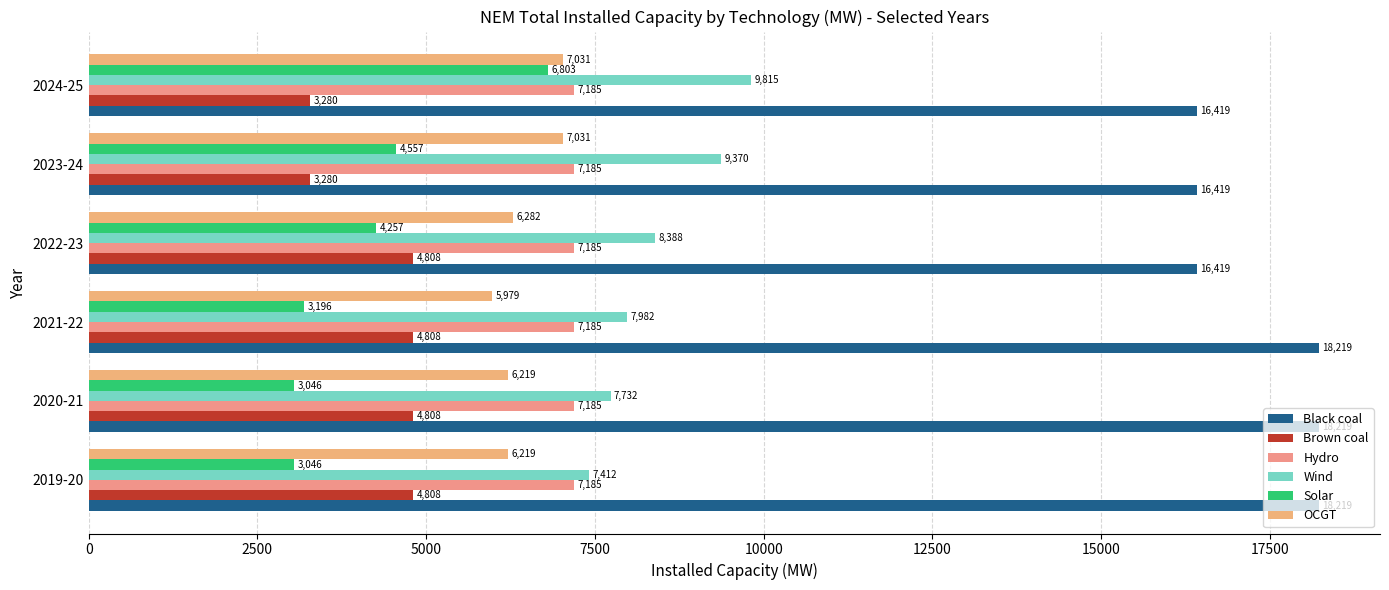

What is the sum of all Hydro values?

43110.6